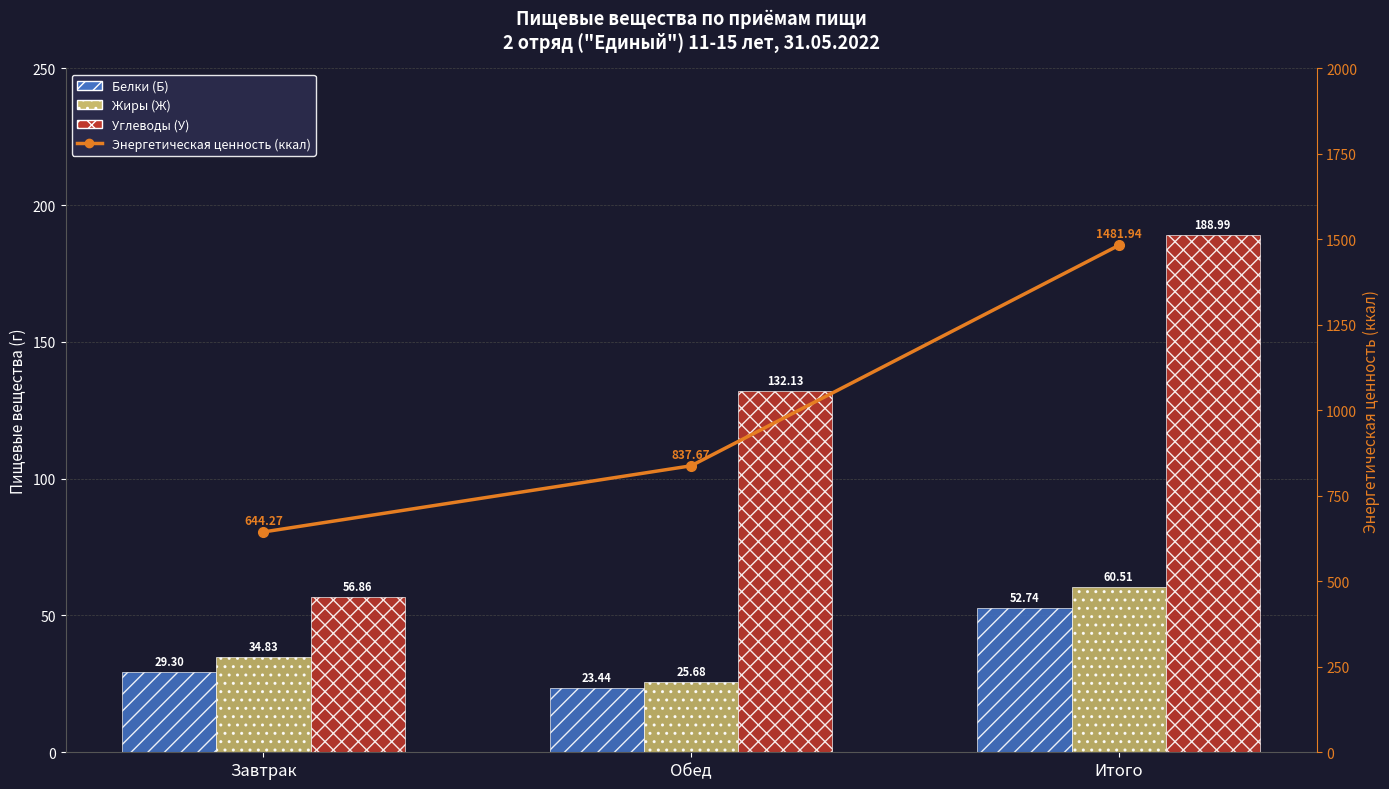

What is the average value of the Белки (Б) series?

35.2